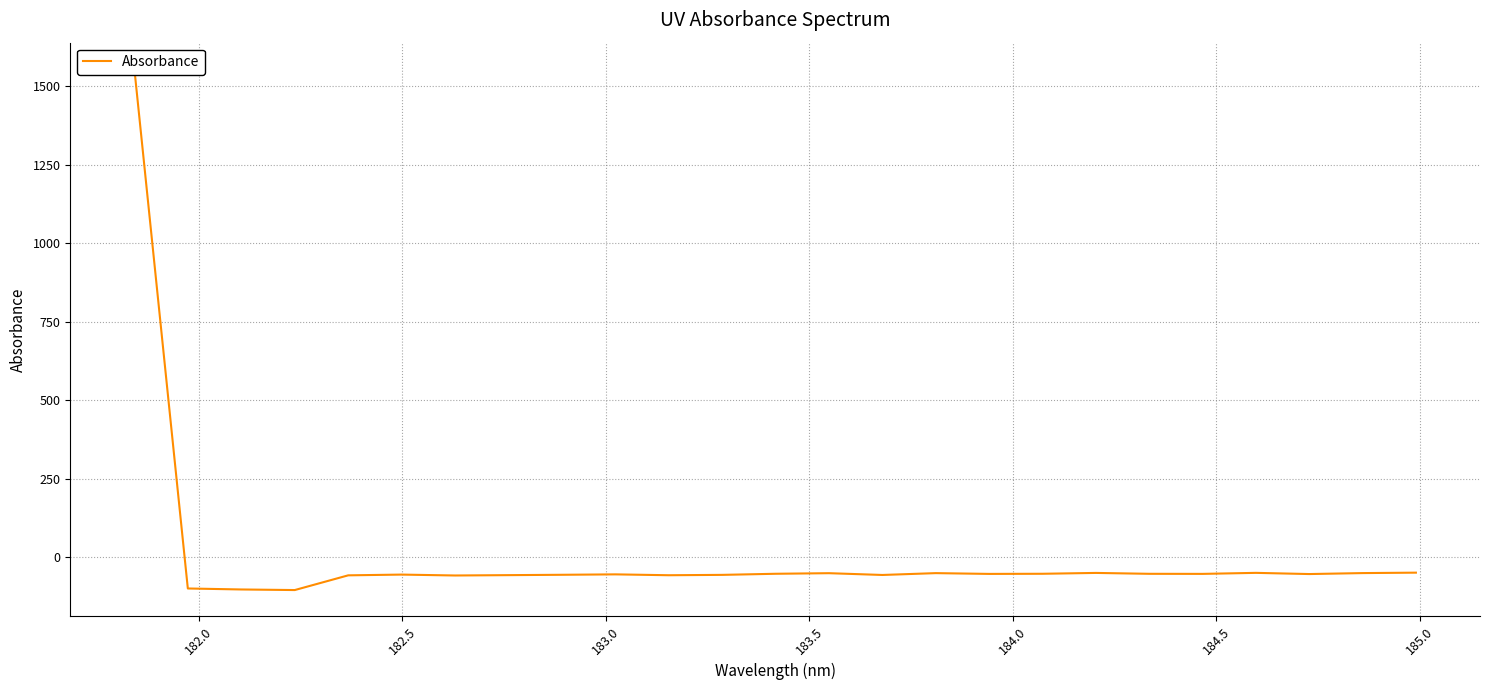

Count the number of data series in this chart.

1